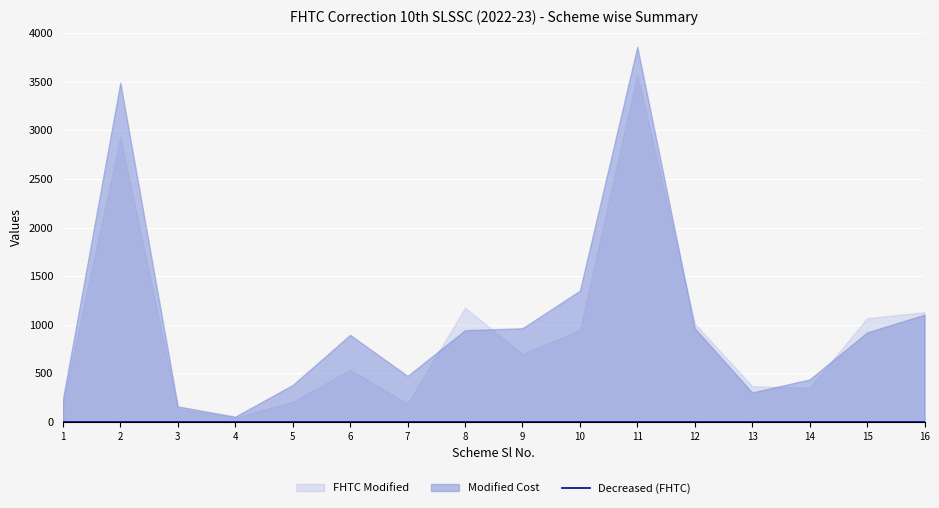

True or false: Decreased (FHTC) and FHTC Modified cross at least once.

False